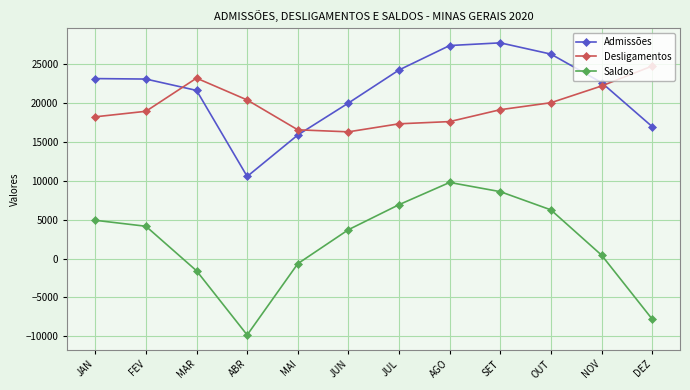

What is the difference between the second highest and minimum values in the Admissões series?

16829